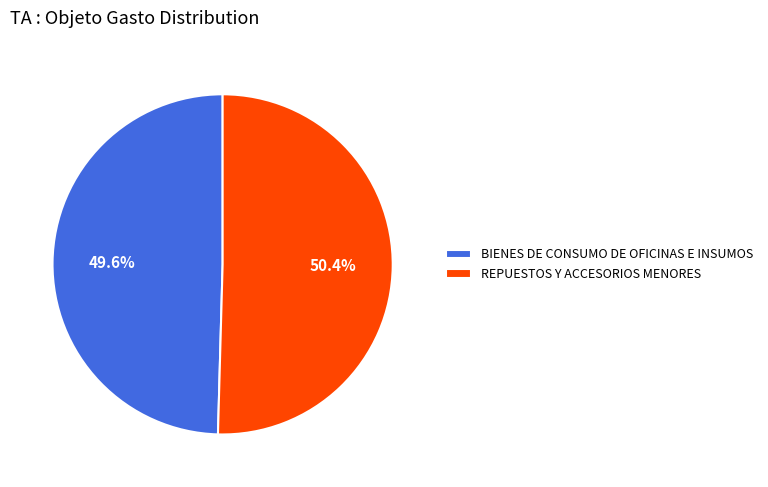

What percentage is the BIENES DE CONSUMO DE OFICINAS E INSUMOS slice, to the nearest percent?

50%